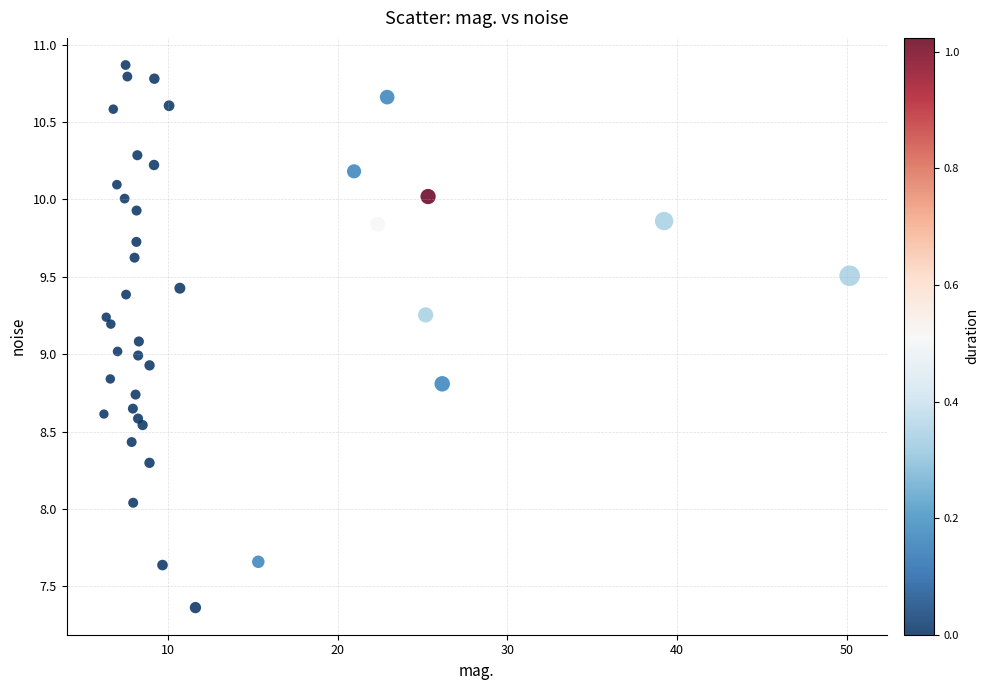

What is the range of X values (max minus min)?

43.9